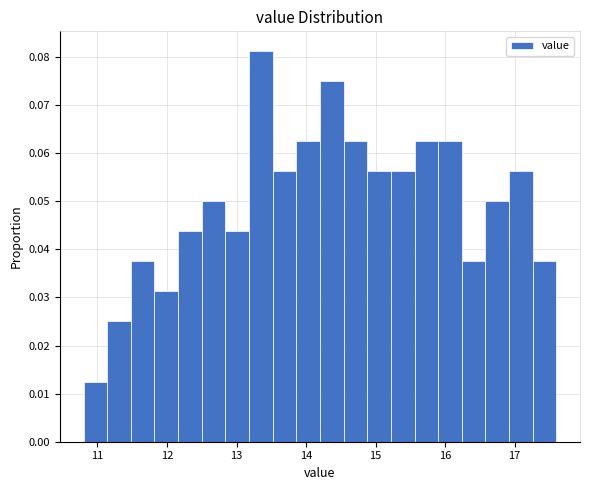

Read against the x-axis, roughly where is the centre of the tallest bar?

13.4